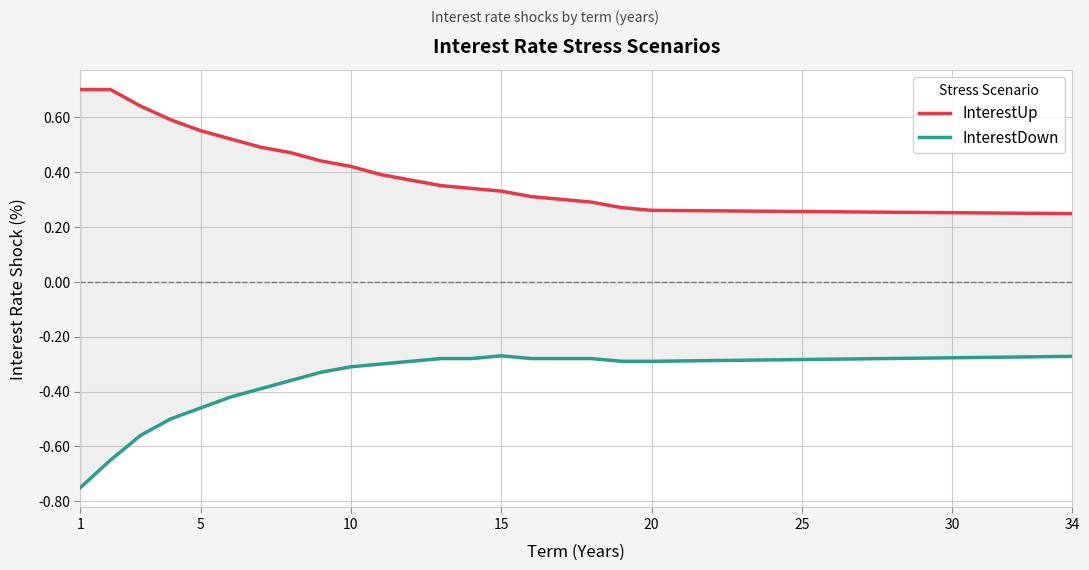

The InterestUp series shows 0.1 at 15. True or false?

False